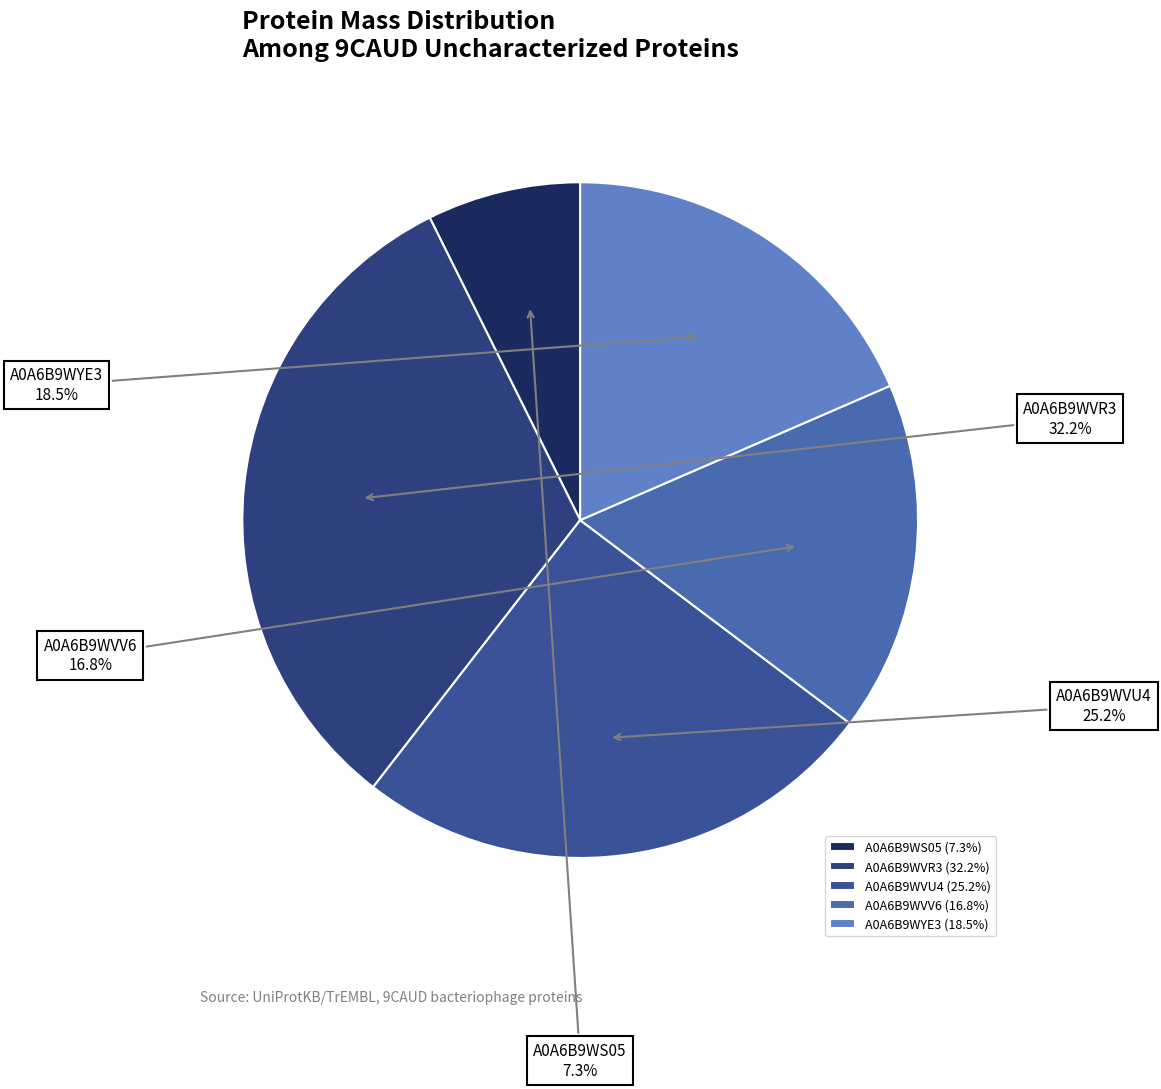

Which slice is the smallest?

A0A6B9WS05